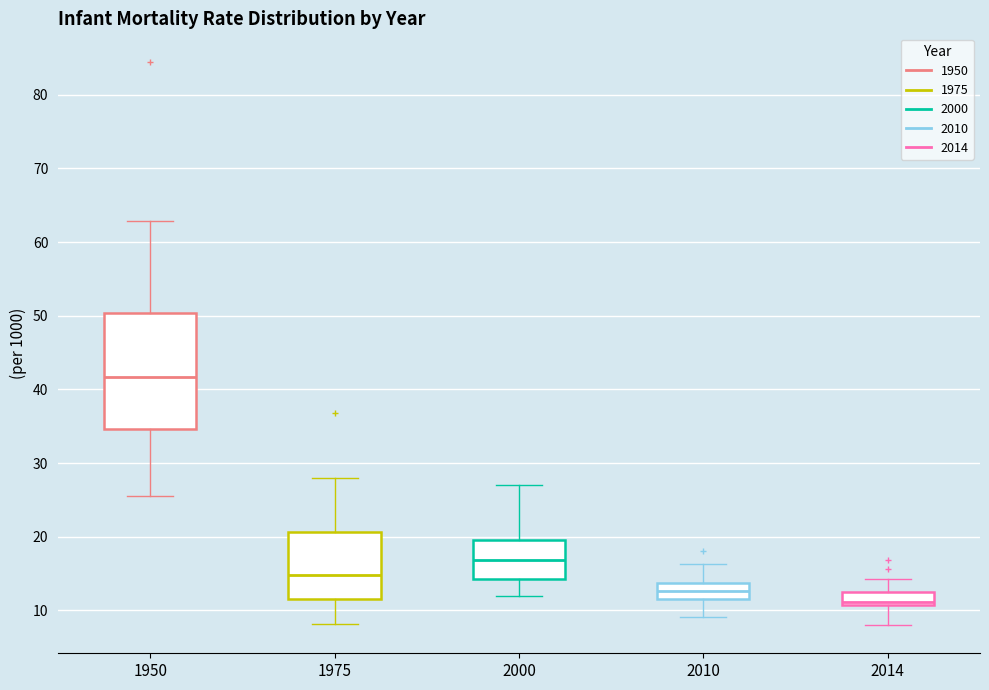

Reading left to right, transcribe this box plot: for each box, give where its median line is, the range the box spans, and where its two whiskers end, as read against the y-axis. The values are not printed on the chart, so give them approximately, as read against the axis.

1950: median 42, box 35 to 50, whiskers 26 to 63
1975: median 15, box 12 to 21, whiskers 8 to 28
2000: median 17, box 14 to 20, whiskers 12 to 27
2010: median 13, box 12 to 14, whiskers 9 to 16
2014: median 11 (just above the box's lower edge), box 11 to 13, whiskers 8 to 14